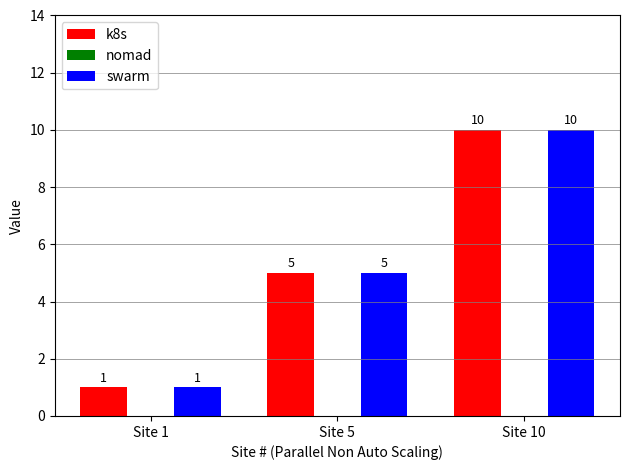

Which category has the highest value in the k8s series?

Site 10